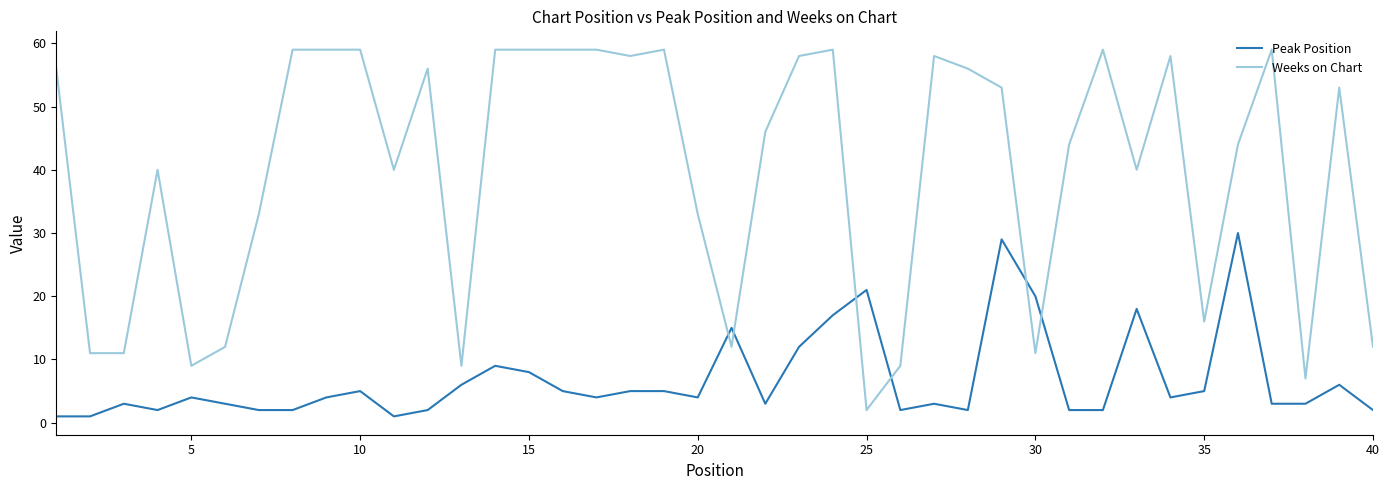

Which series has the widest spread of values?

Weeks on Chart